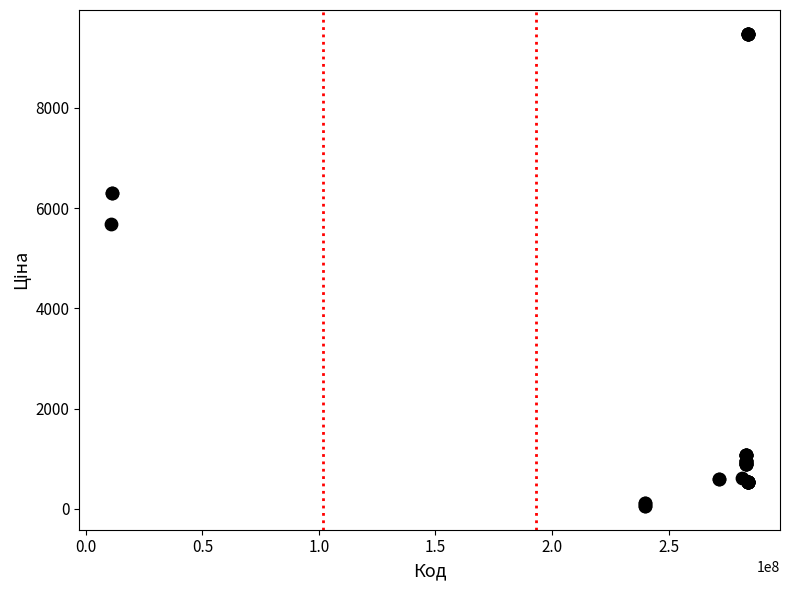

What Y value in the scatter plot is closest to 4768?

5673.8